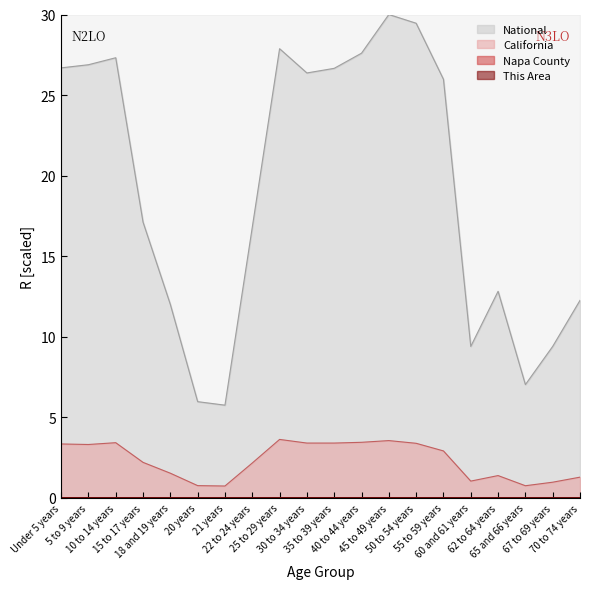

Where is the first local maximum for National?

10 to 14 years